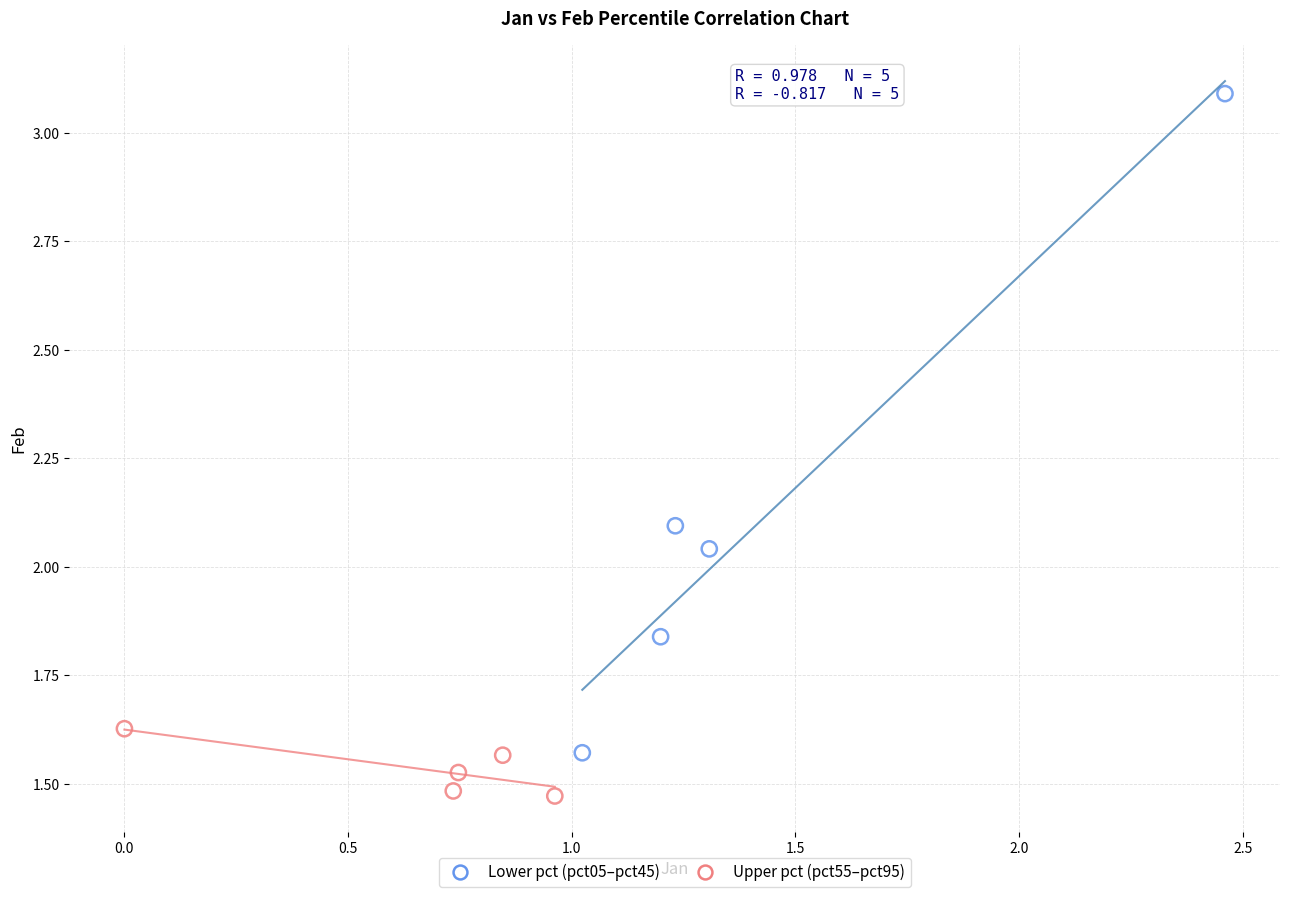

Which series reaches the minimum Y coordinate?

Upper pct (pct55–pct95)